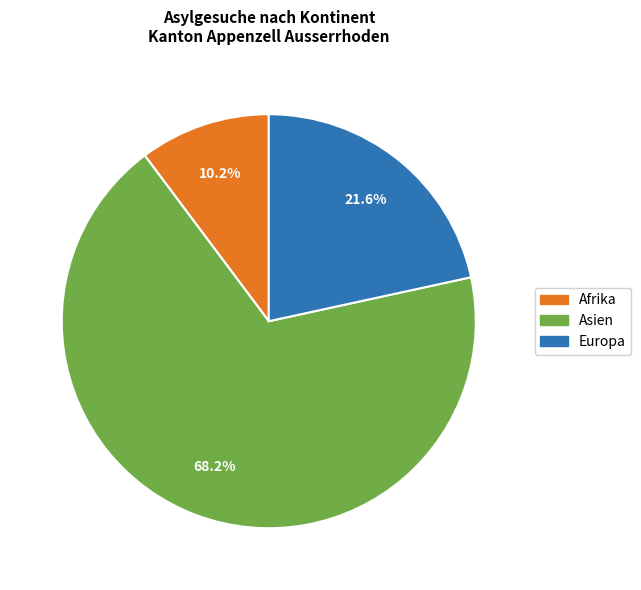

Is there any slice that represents more than half of the pie?

Yes